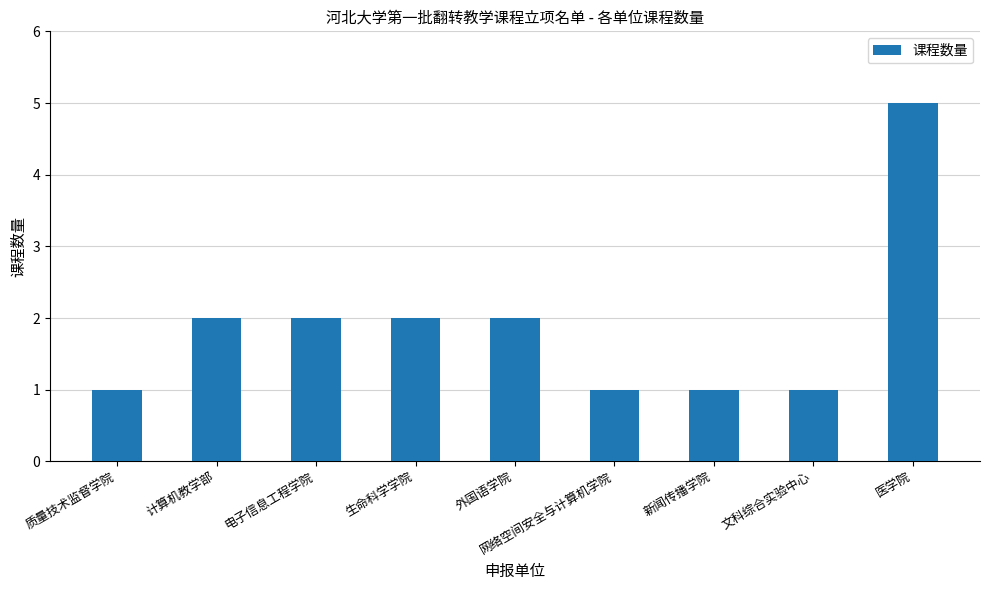

What is the value of the 8th bar from the left?

1